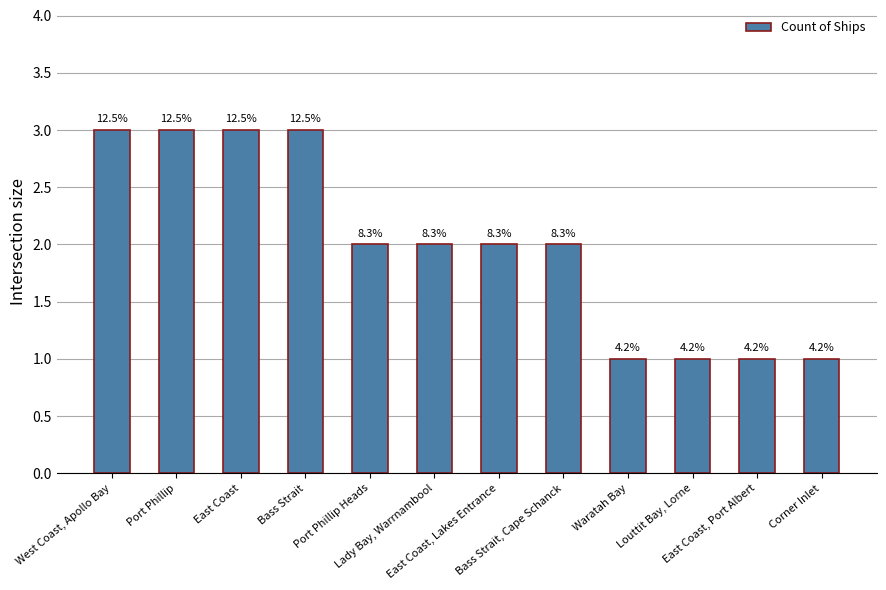

How many bars are there in total?

12